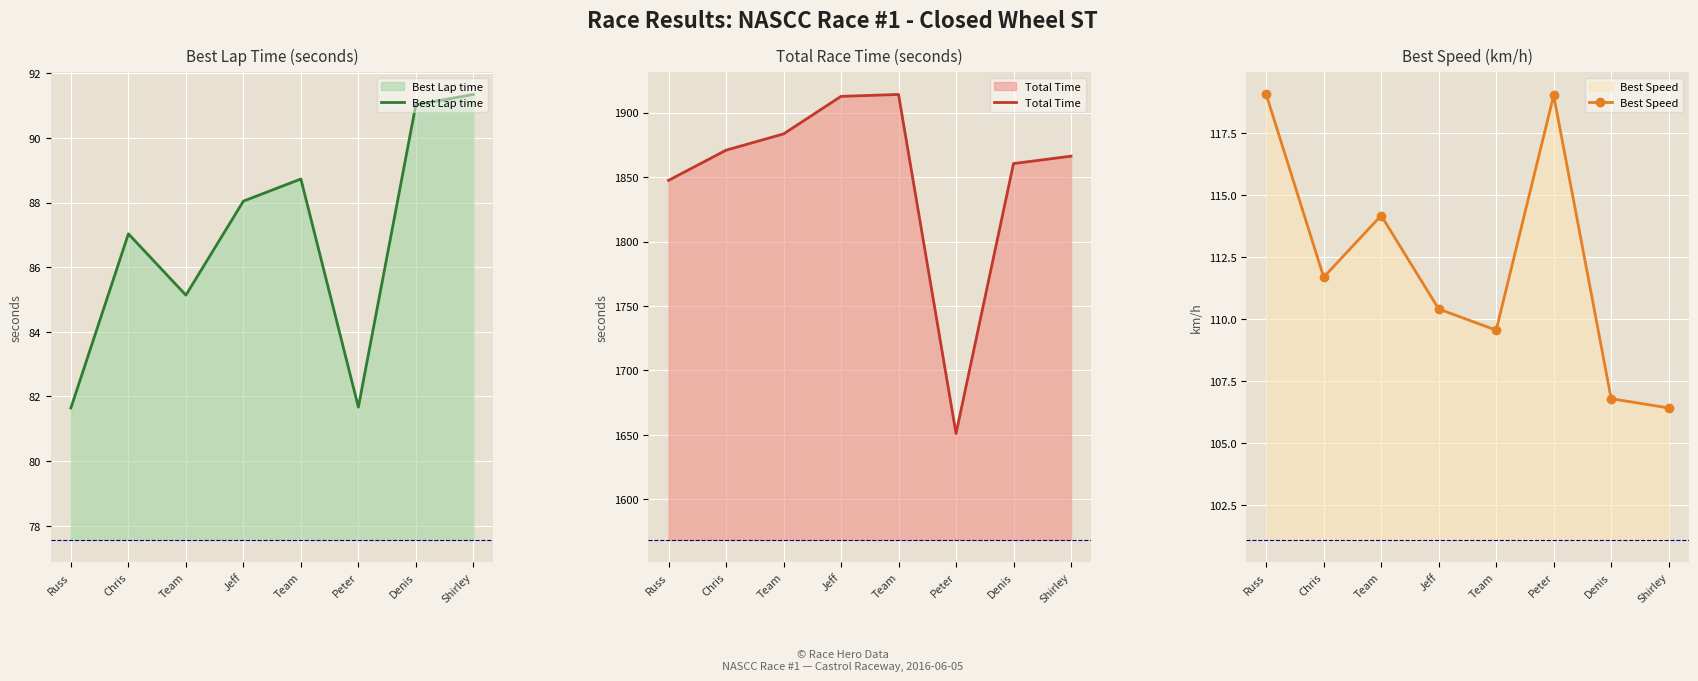

Reading right to left, transcribe all the data shown in this chart.

Best Lap time: Shirley=91.3	Denis=91.0	Peter=81.7	Team=88.7	Jeff=88.0	Team=85.1	Chris=87.0	Russ=81.6
Total Time: Shirley=1866.2	Denis=1860.5	Peter=1651.1	Team=1914.1	Jeff=1912.6	Team=1883.5	Chris=1870.9	Russ=1847.5
Best Speed: Shirley=106.4	Denis=106.8	Peter=119.0	Team=109.5	Jeff=110.4	Team=114.2	Chris=111.7	Russ=119.1